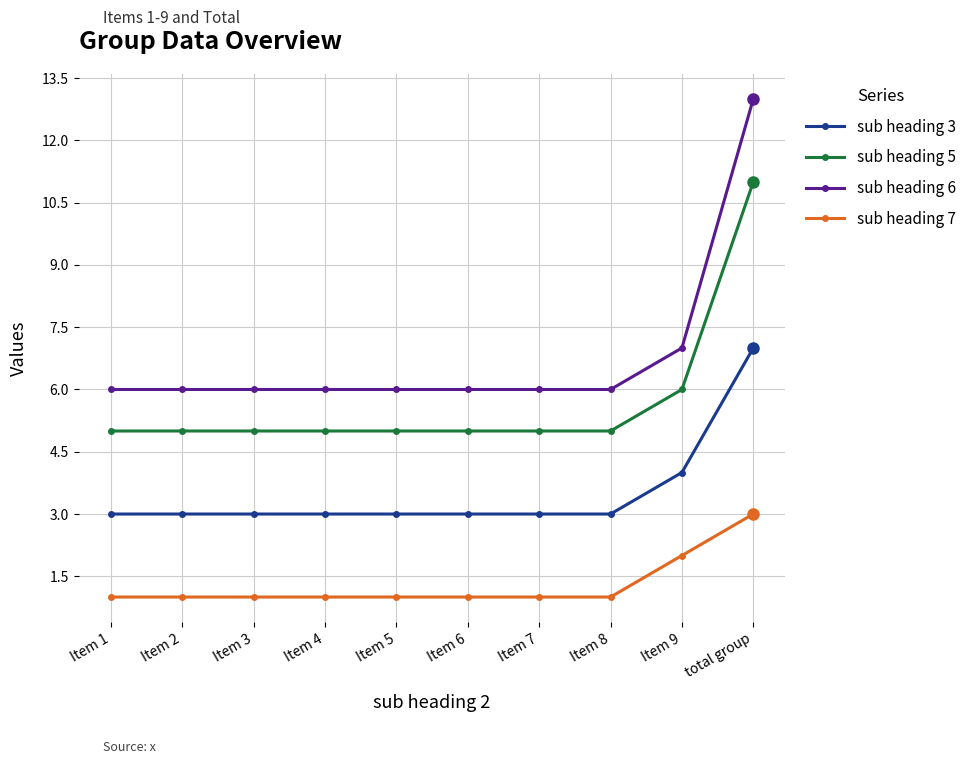

Which series has the largest range (max minus min)?

sub heading 6